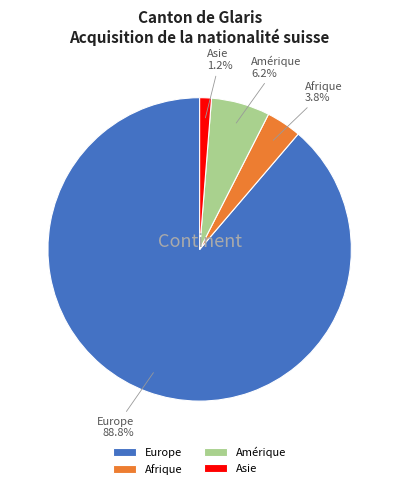

To the nearest percent, what is the average slice percentage?

25%